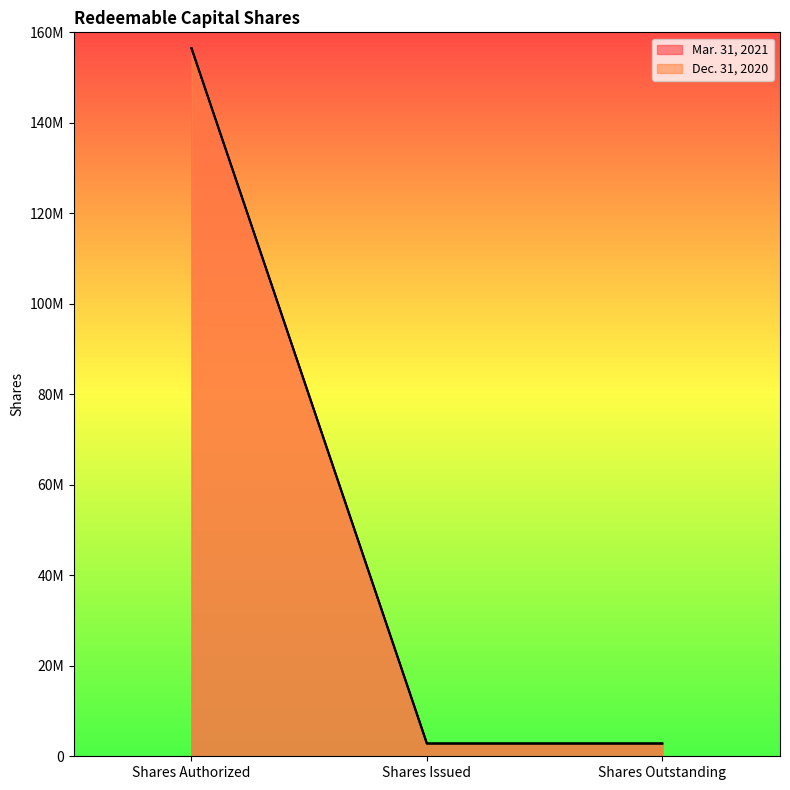

Where is Mar. 31, 2021 nearest to the value 79650000?

Shares Authorized